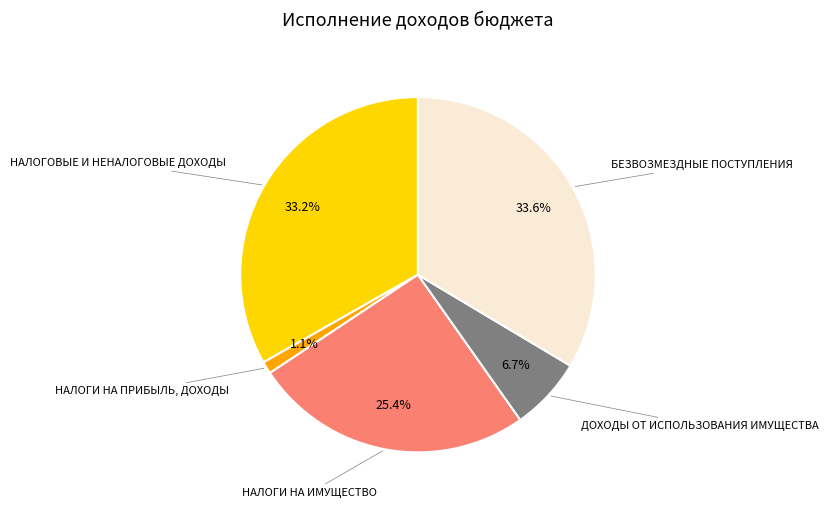

Does any single category account for the majority?

No